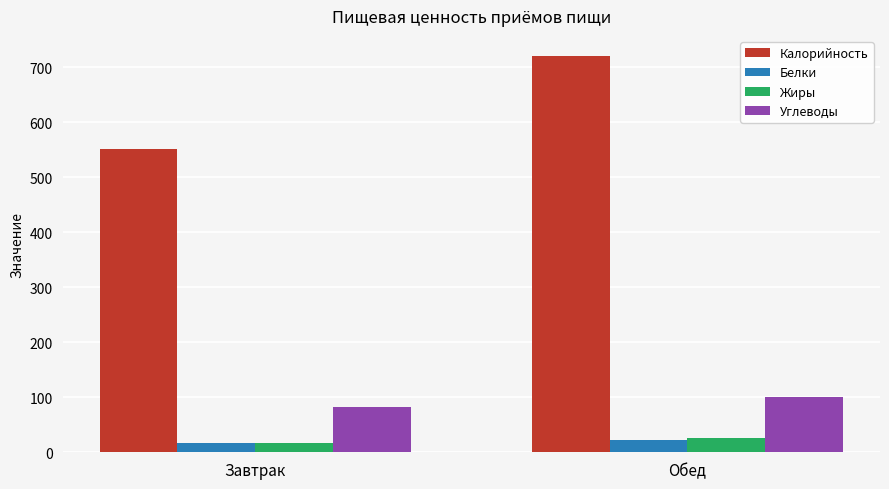

How many bars are there in each group?

4